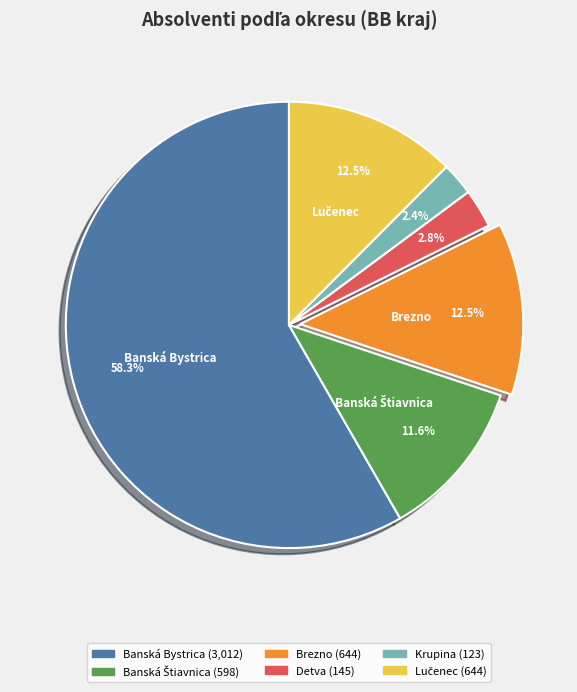

Does any single category account for the majority?

Yes